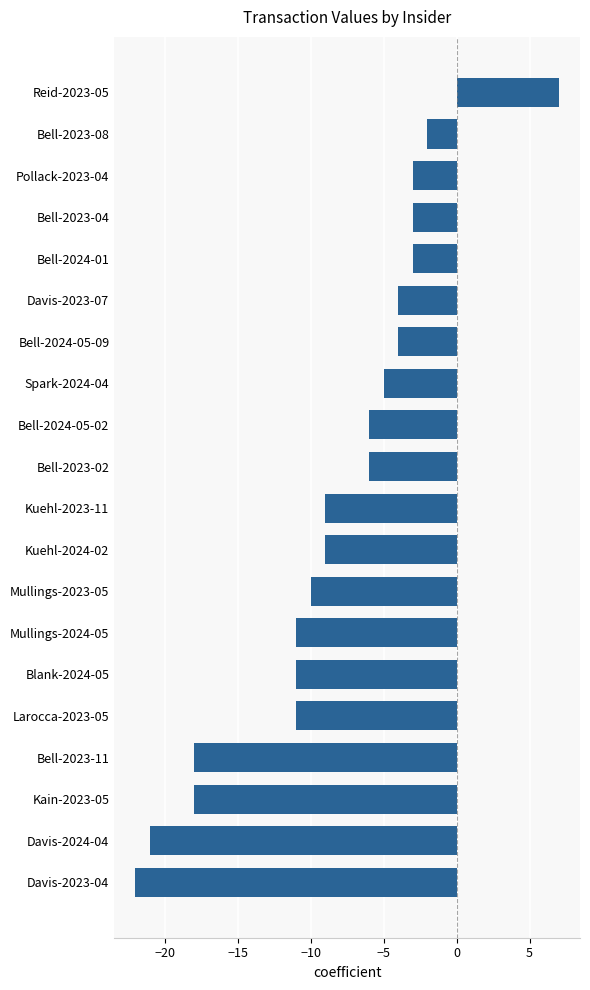

What is the change in value from Blank-2024-05 to Pollack-2023-04?

+8